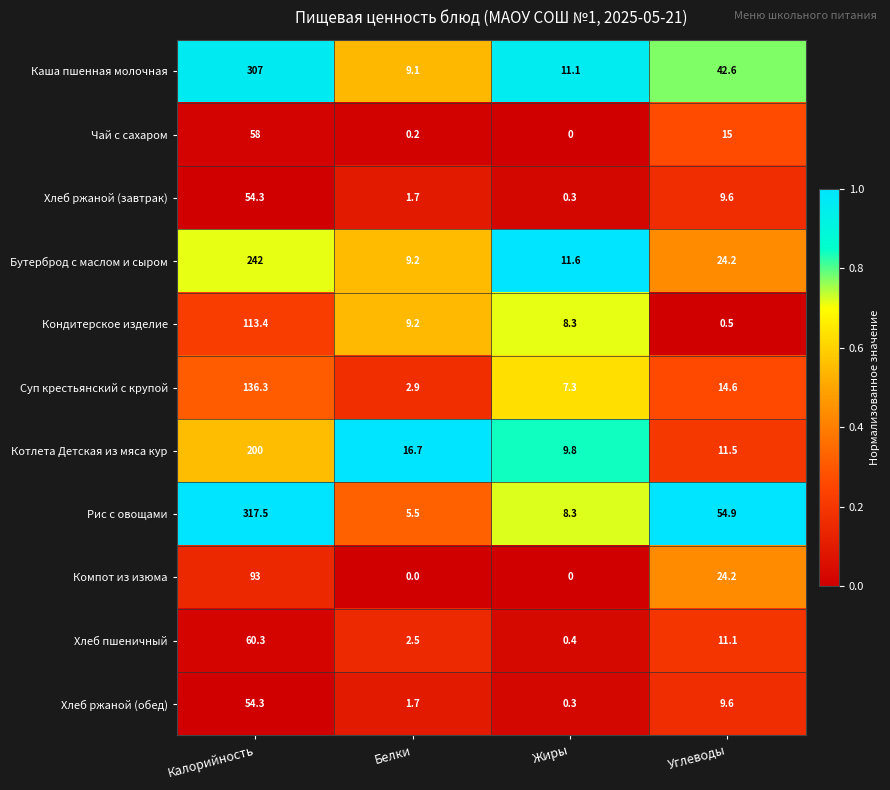

What is the difference between the maximum and second lowest values in the Хлеб ржаной (завтрак) series?

52.6